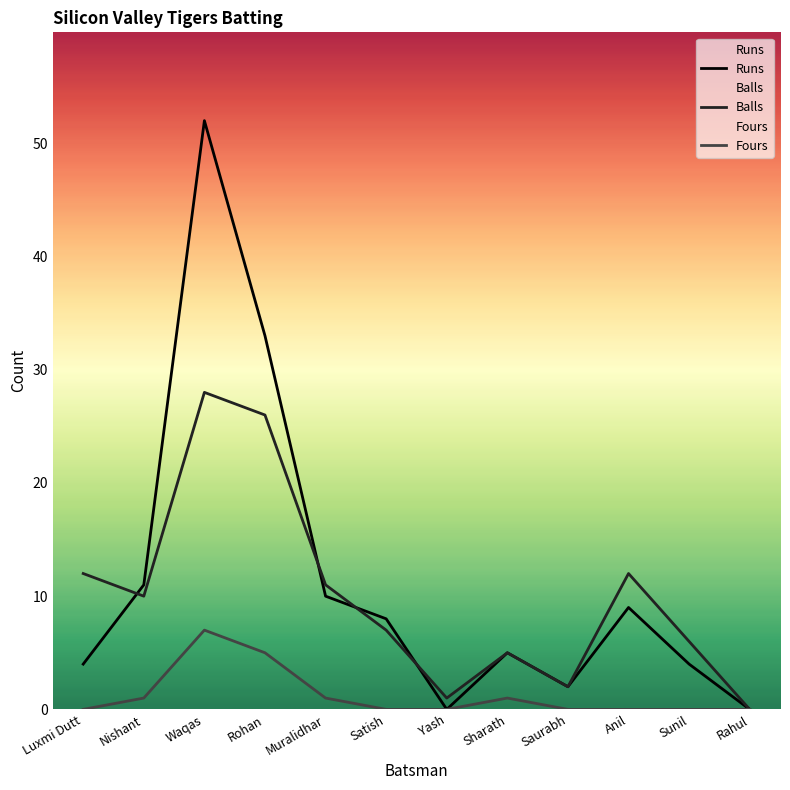

Which category has the highest value in the Balls series?

Waqas